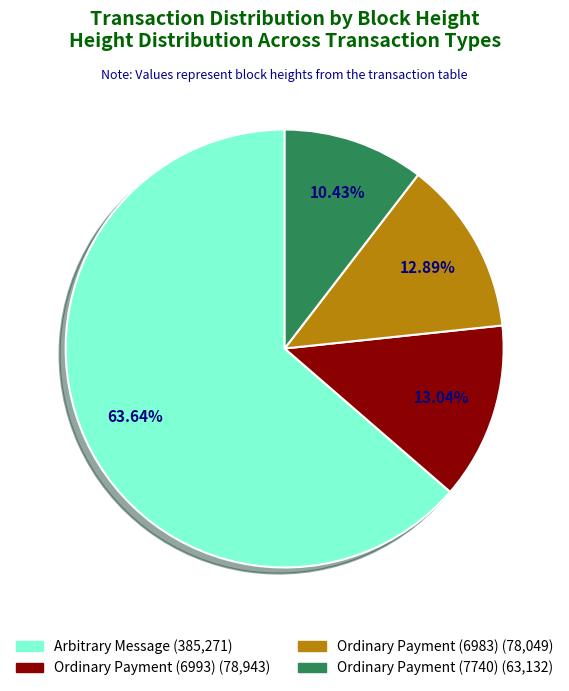

Is there any slice that represents more than half of the pie?

Yes